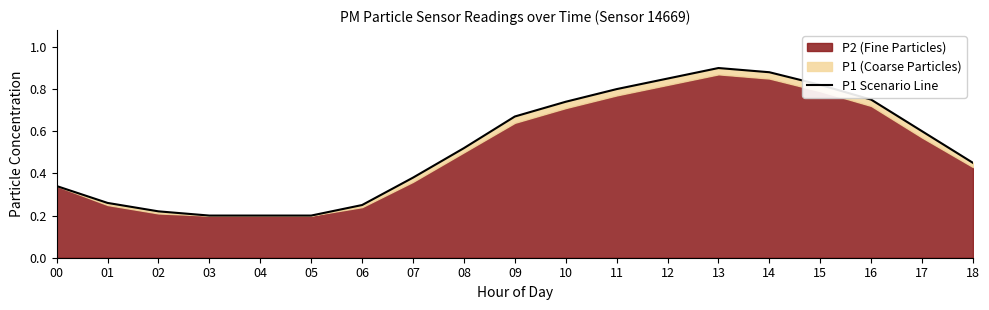

What is the minimum value shown in the chart?

0.2